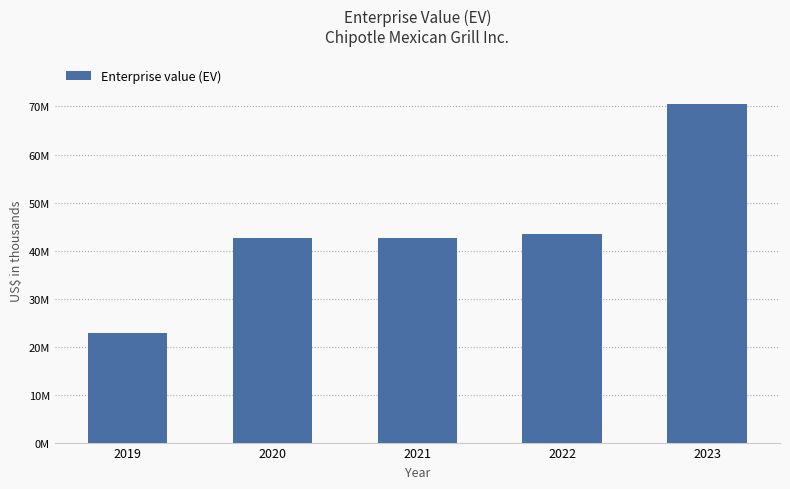

Are the bars horizontal?

No